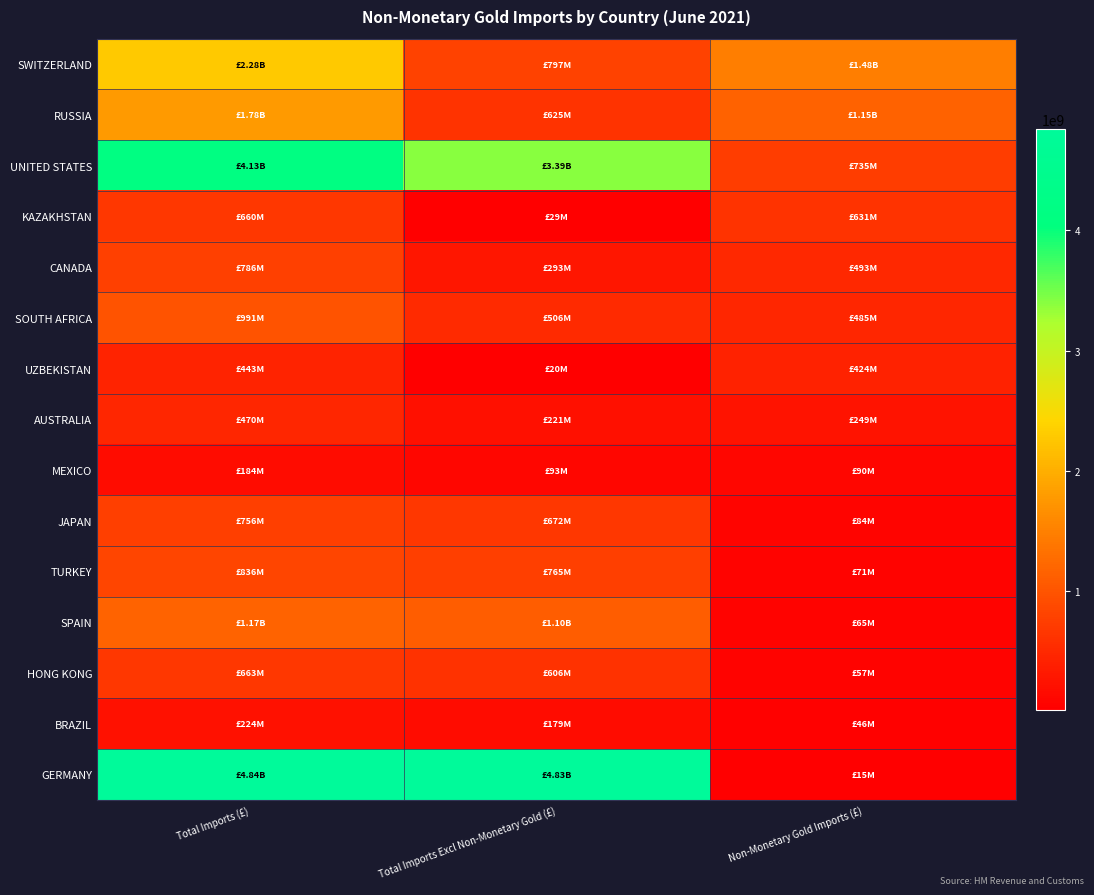

List the series in order of their peak value, highest first.

GERMANY, UNITED STATES, SWITZERLAND, RUSSIA, SPAIN, SOUTH AFRICA, TURKEY, CANADA, JAPAN, HONG KONG, KAZAKHSTAN, AUSTRALIA, UZBEKISTAN, BRAZIL, MEXICO